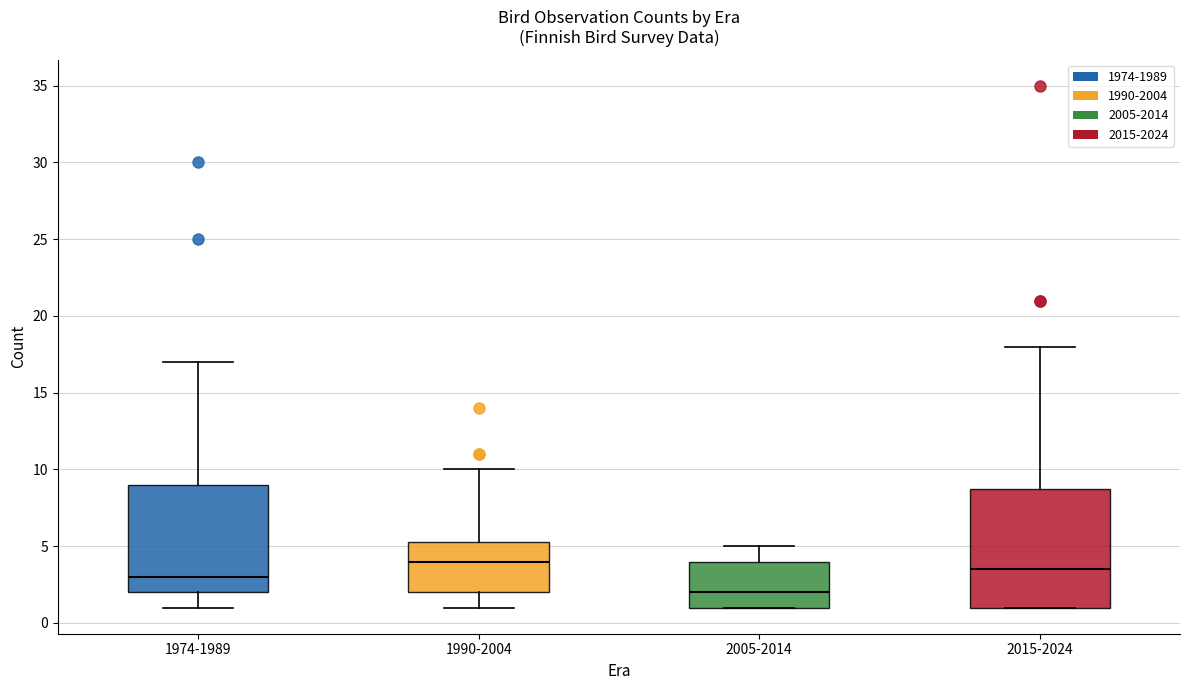

Comparing the boxes themselves (not the whiskers), which one is the tallest?

2015-2024